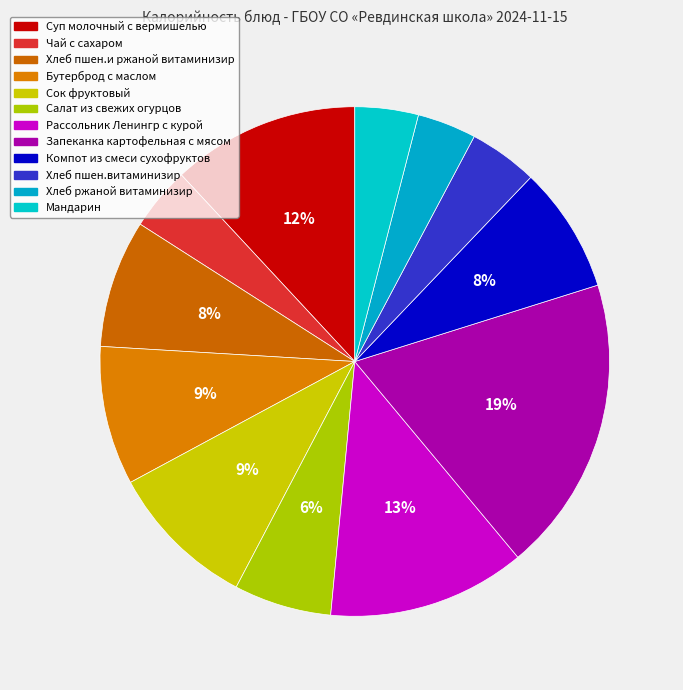

Combined, do Компот из смеси сухофруктов and Салат из свежих огурцов account for over 50%?

No